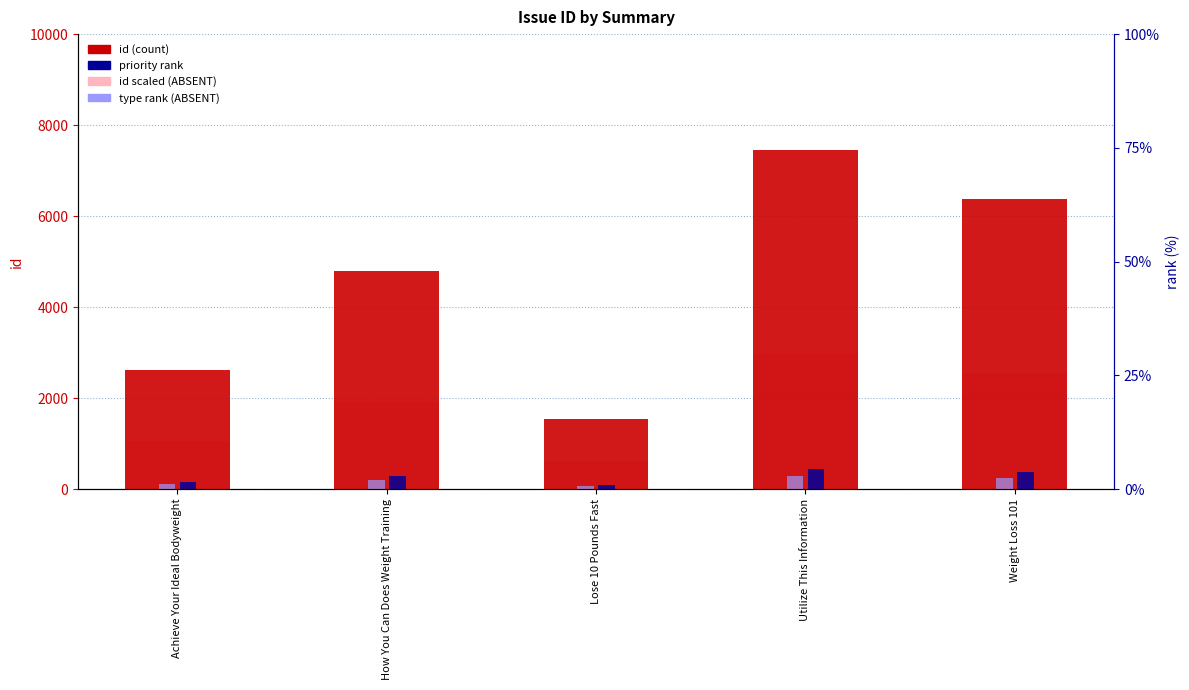

The priority rank series shows 157.2 at Achieve Your Ideal Bodyweight. True or false?

True